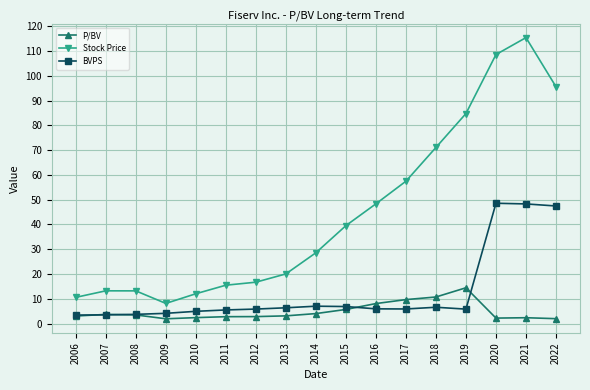

At 2020, list the series in order from smallest to largest.

P/BV, BVPS, Stock Price